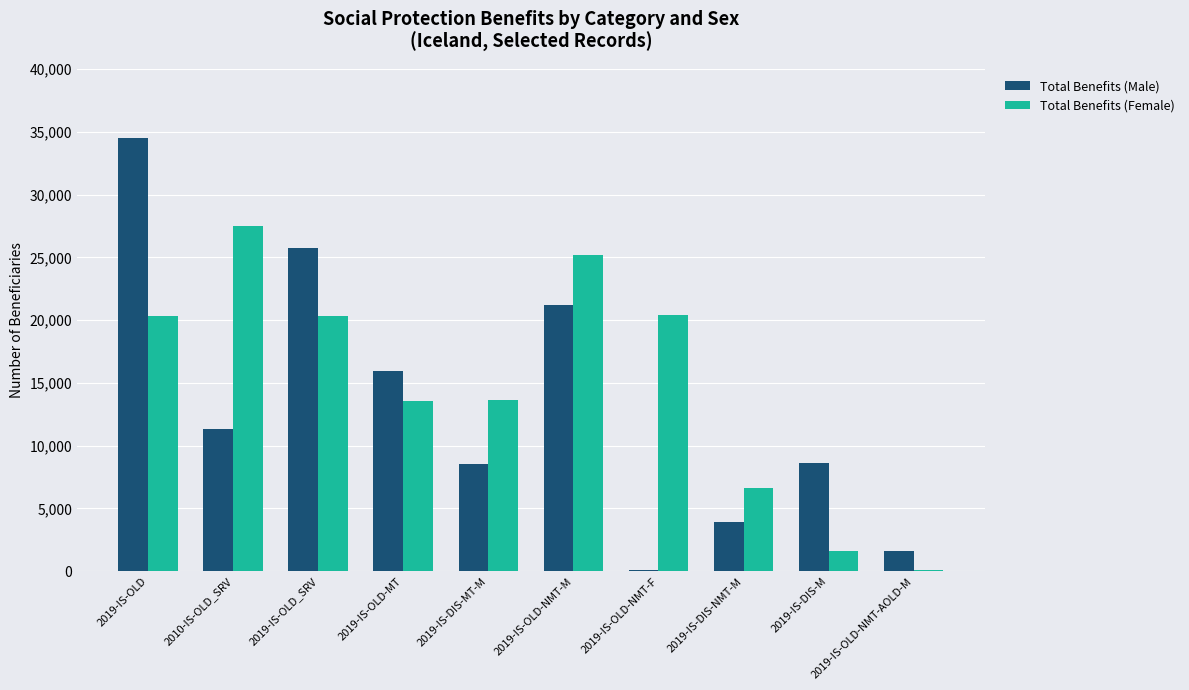

How many categories are shown in the chart?

10